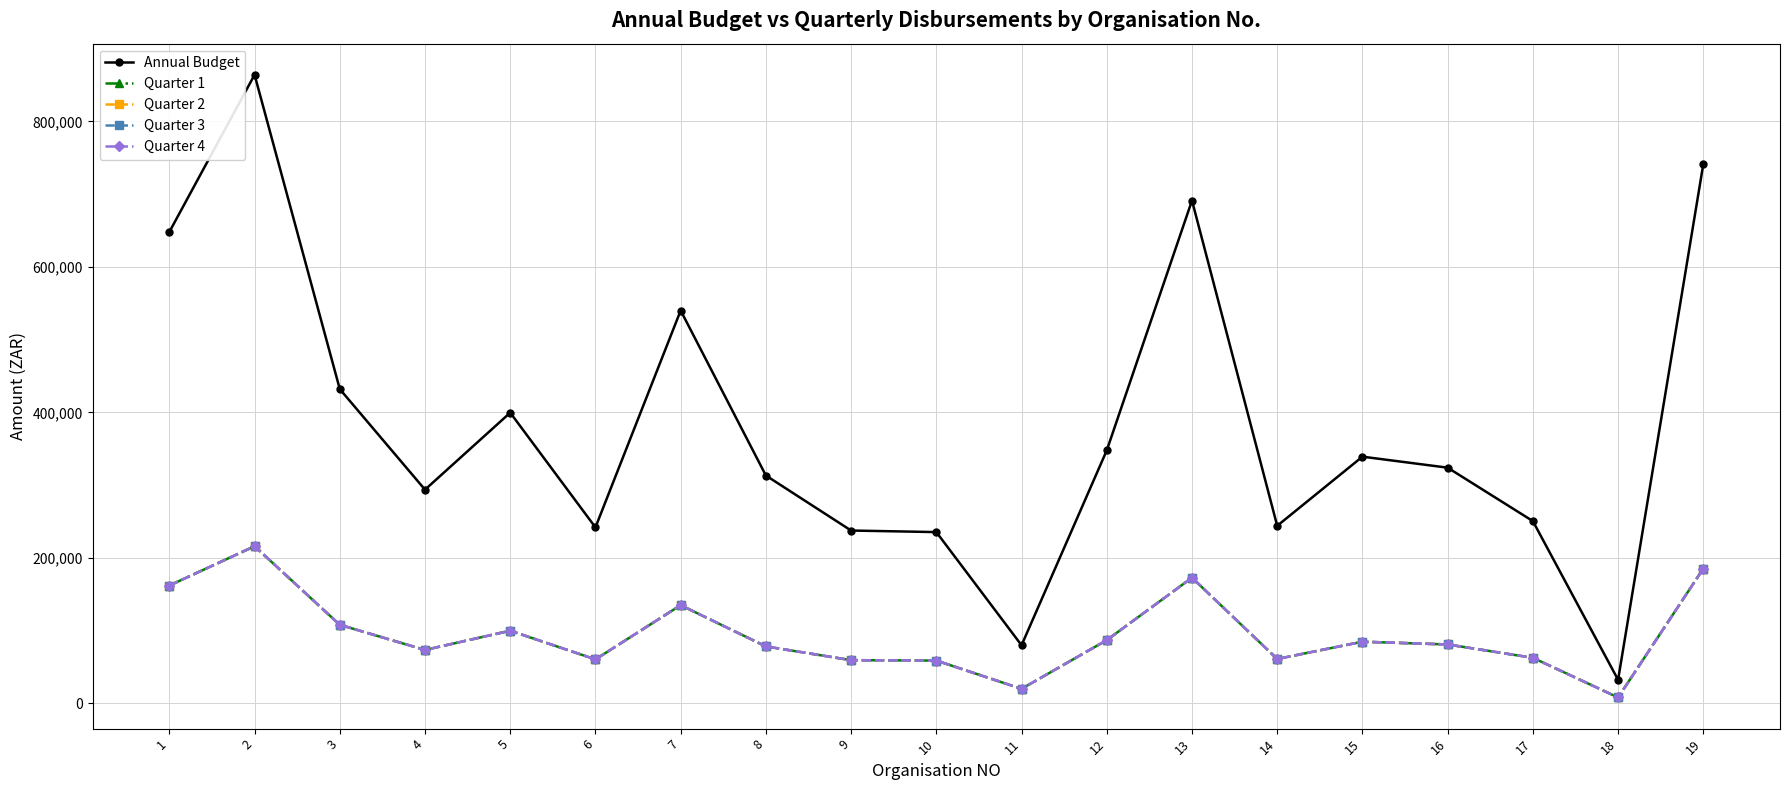

At which label is Quarter 1 closest to 112050?

3